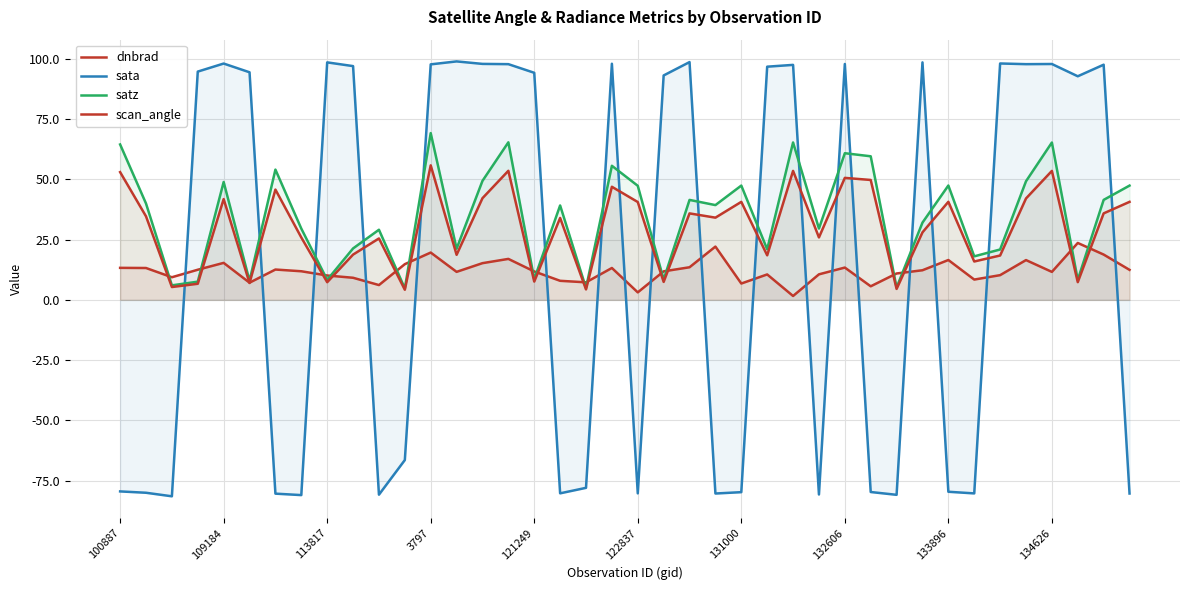

Is it true that scan_angle equals 46.9 at 19?

True